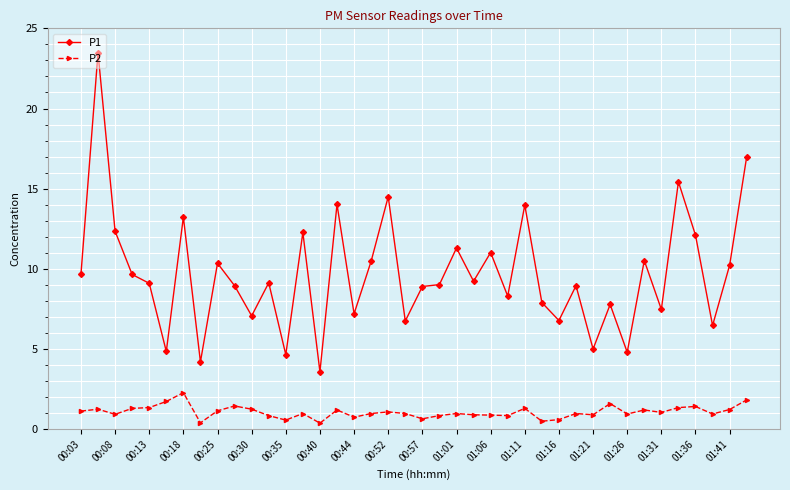

Which series has the largest range (max minus min)?

P1